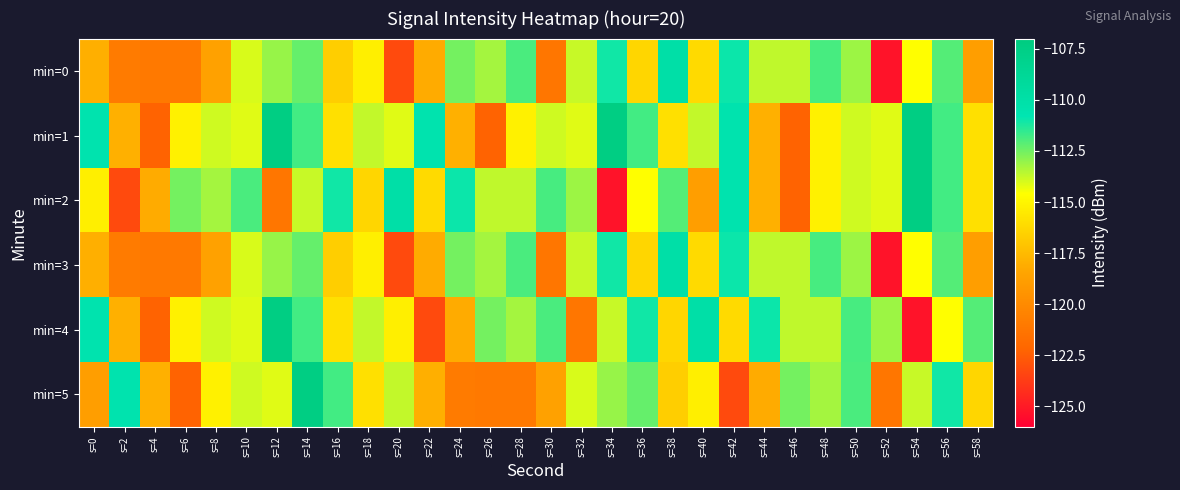

What is the total value across all series at s=18?

-690.1